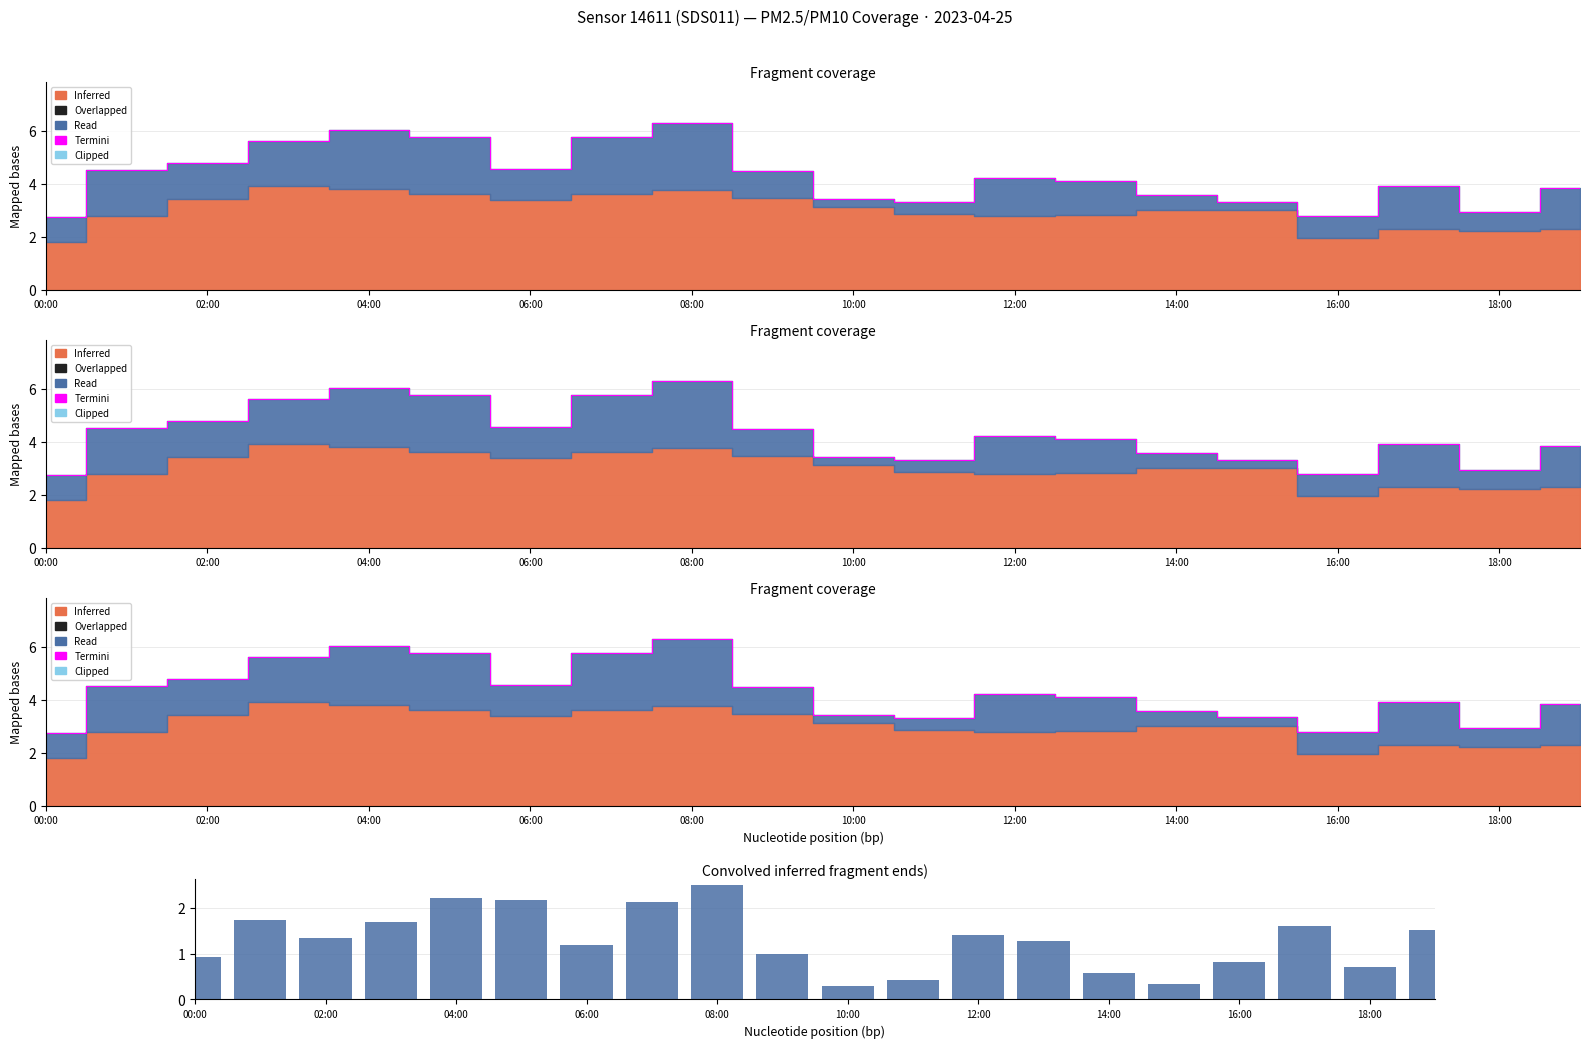

What is the value of the P1-P2 diff bar at the 9th from the left?

2.5